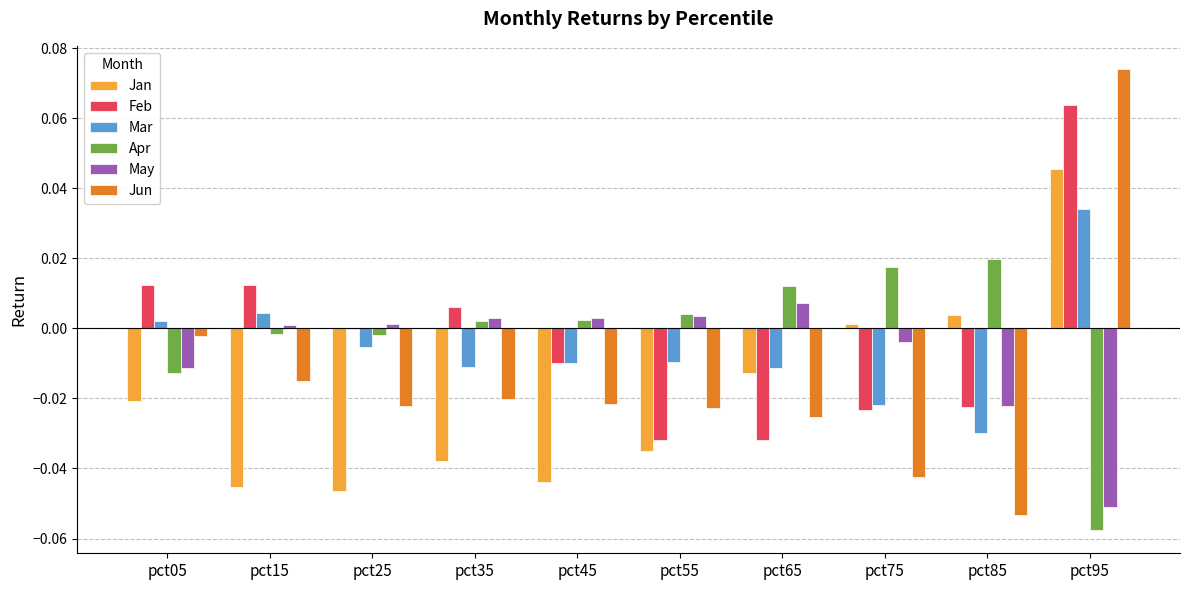

Are the bars grouped side by side (vs. stacked)?

Yes